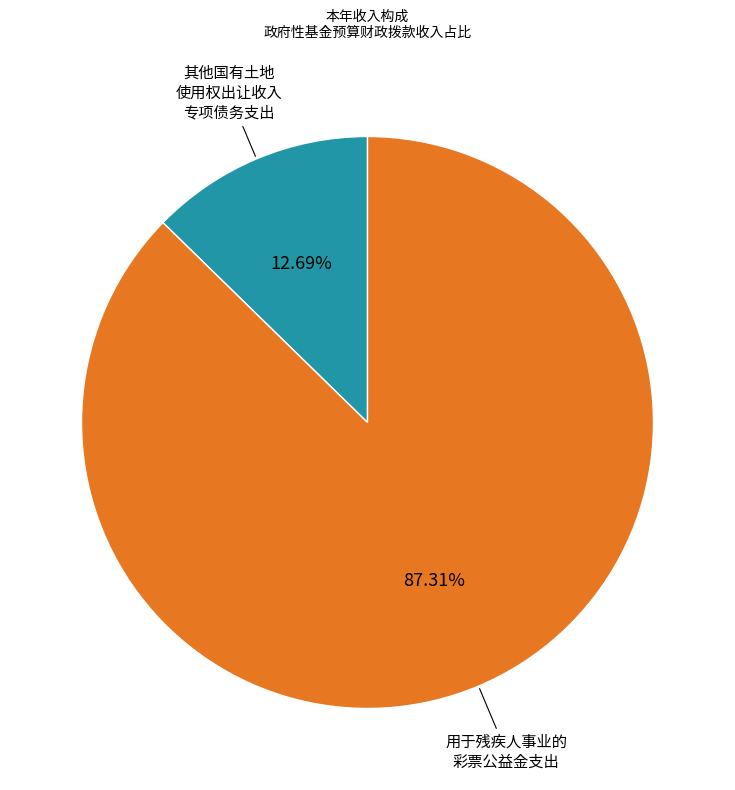

How many slices are in this pie chart?

2